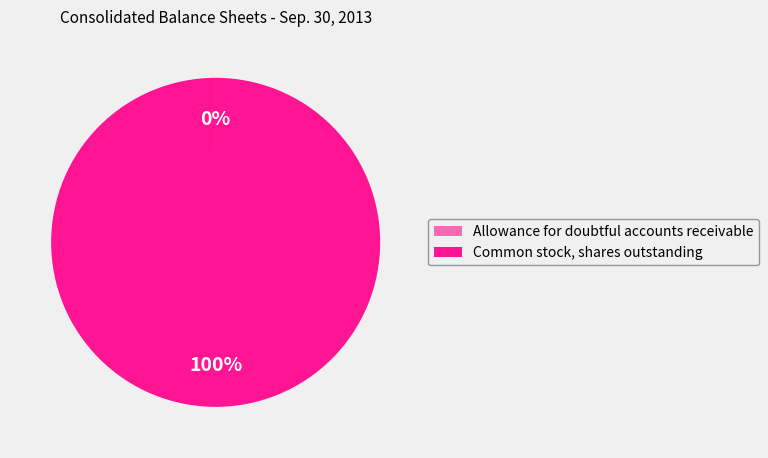

What percentage is the Common stock, shares outstanding slice, to the nearest percent?

100%